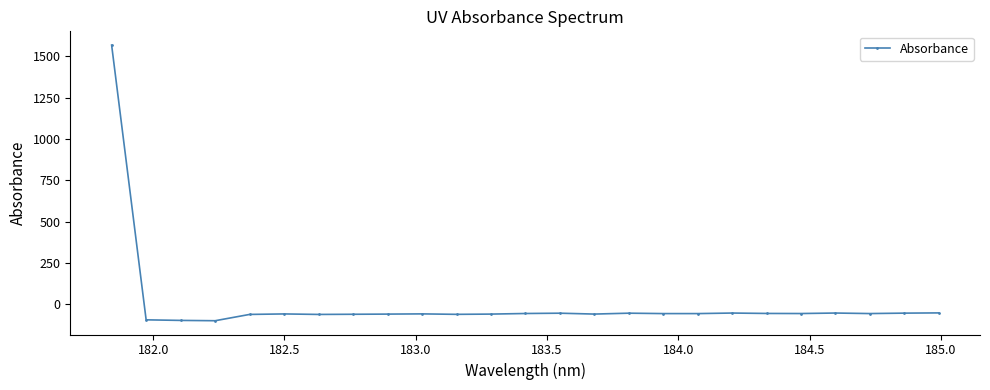

What is the difference between the maximum and minimum values?

1667.1